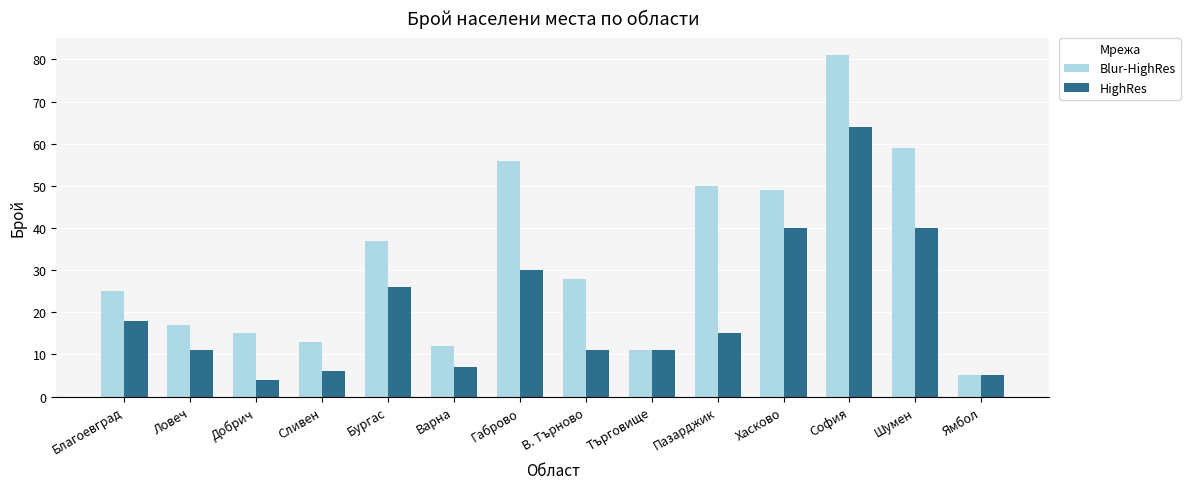

What position from the left is Хасково?

11